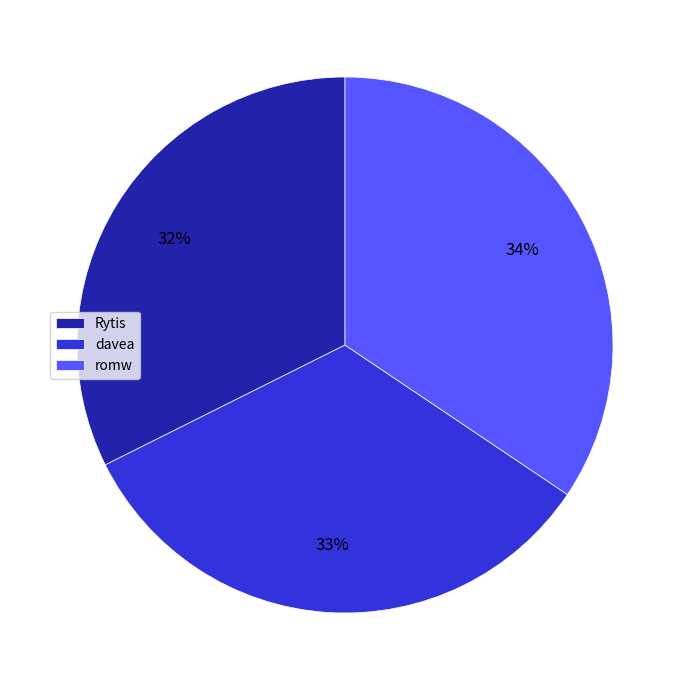

Is there any slice that represents more than half of the pie?

No